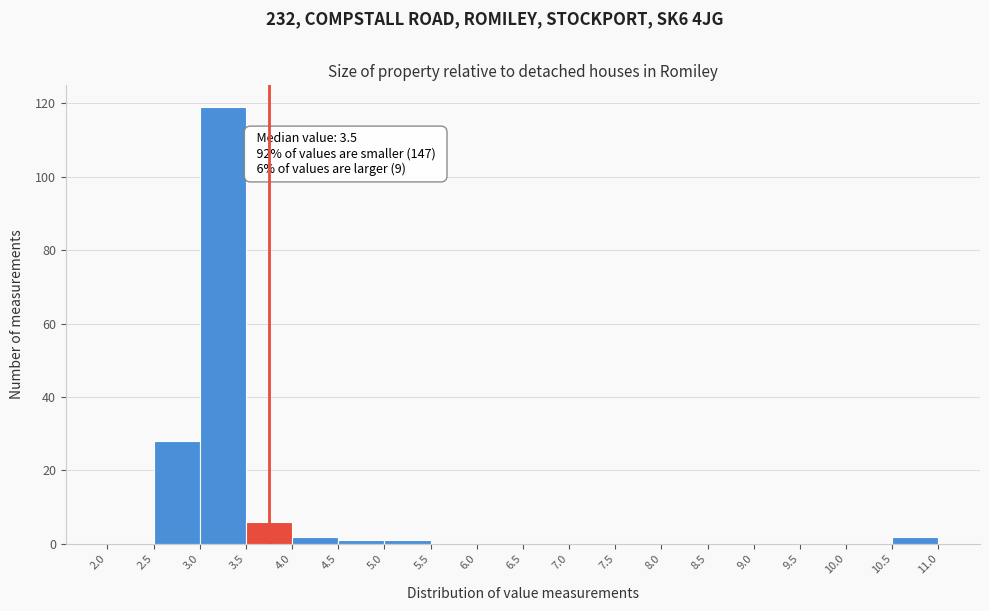

Over which range of the x-axis is the bar tallest?

3.0 to 3.5